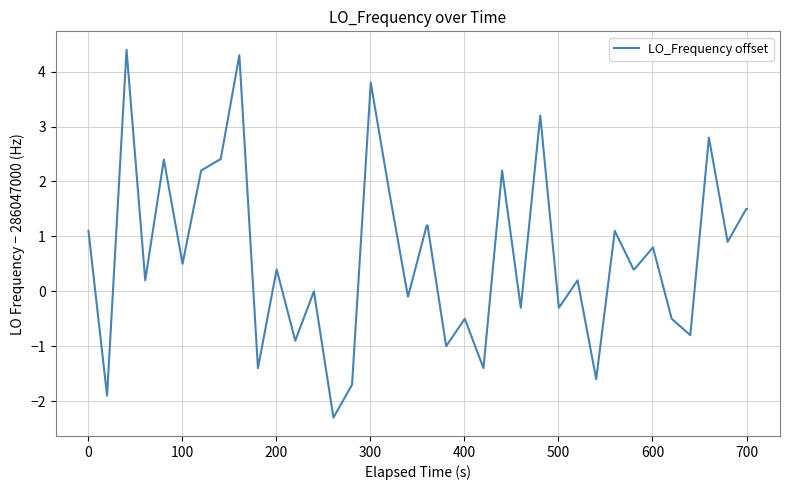

What is the difference between the maximum and minimum values?

6.7